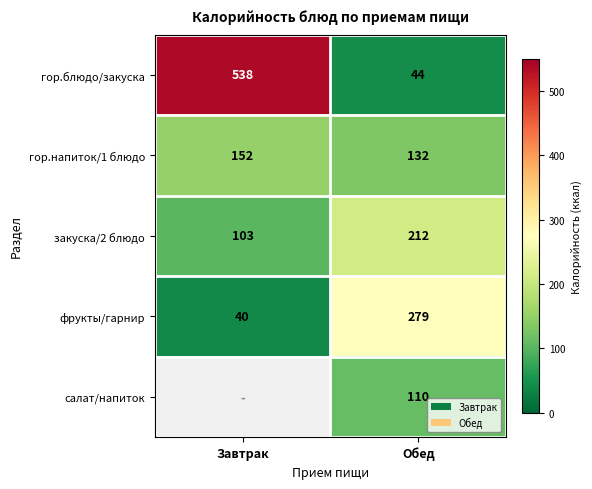

Which category has the lowest value in the гор.блюдо/закуска series?

Обед